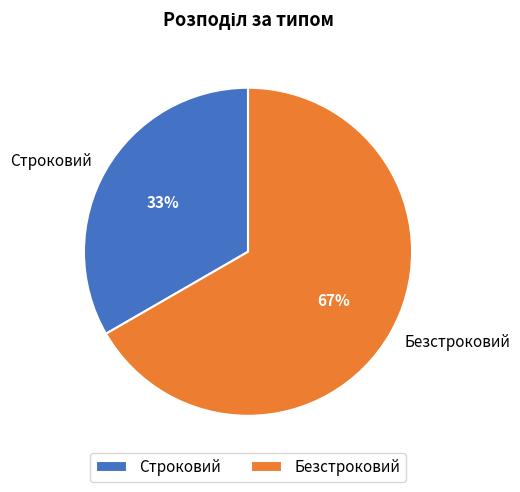

Is it true that Строковий is 45% of the pie?

False